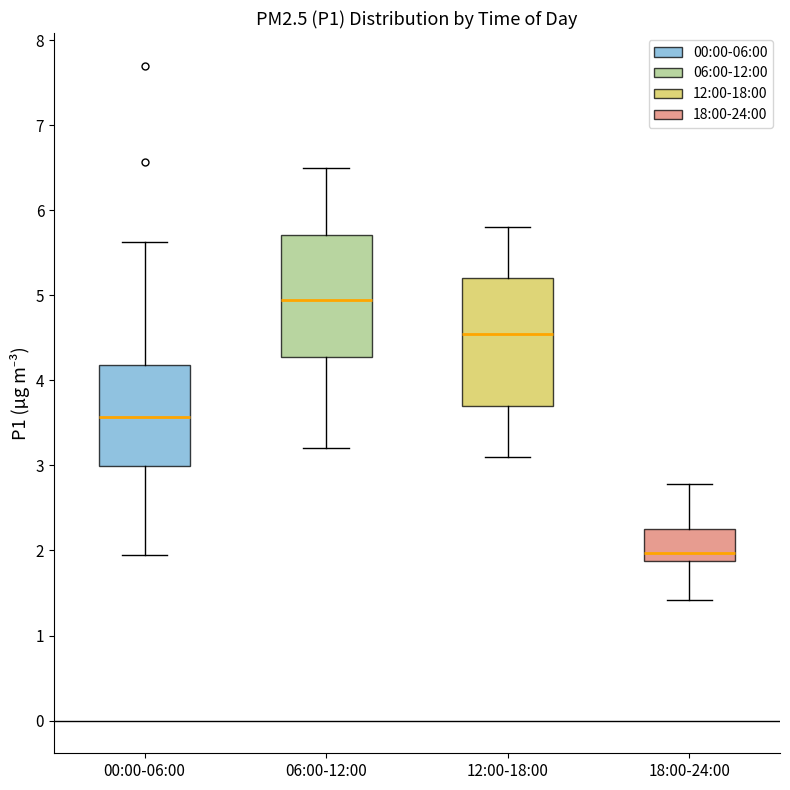

Reading left to right, transcribe this box plot: for each box, give where its median line is, the range the box spans, and where its two whiskers end, as read against the y-axis. The values are not printed on the chart, so give them approximately, as read against the axis.

00:00-06:00: median 3.6, box 3.0 to 4.2, whiskers 2.0 to 5.6
06:00-12:00: median 5.0, box 4.3 to 5.7, whiskers 3.2 to 6.5
12:00-18:00: median 4.6, box 3.7 to 5.2, whiskers 3.1 to 5.8
18:00-24:00: median 2.0, box 1.9 to 2.3, whiskers 1.4 to 2.8